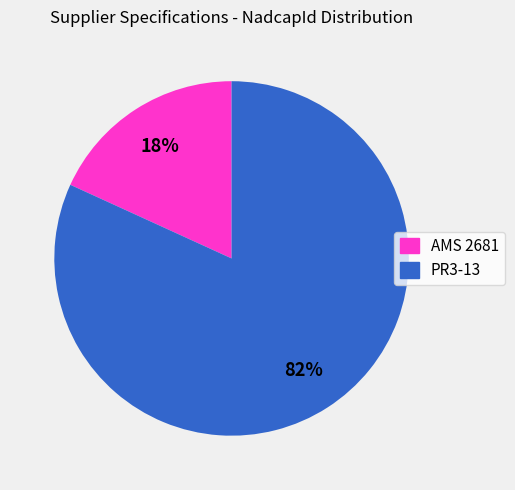

Rank the categories by value from lowest to highest.

AMS 2681, PR3-13